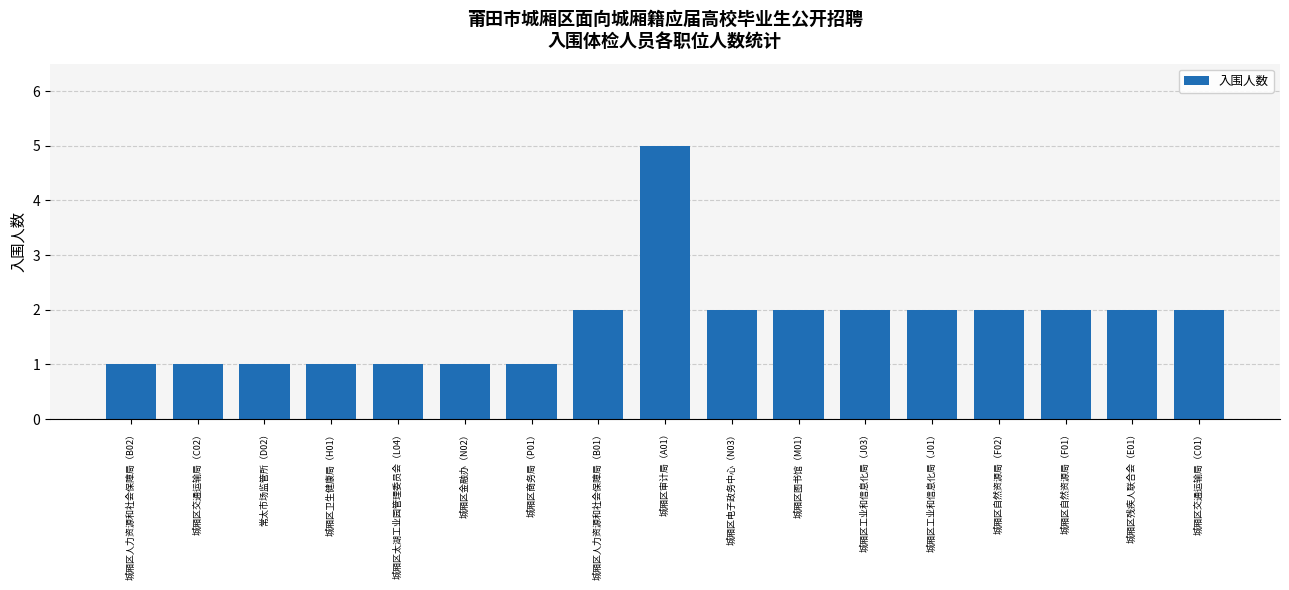

What is the value of the 9th bar from the left?

5